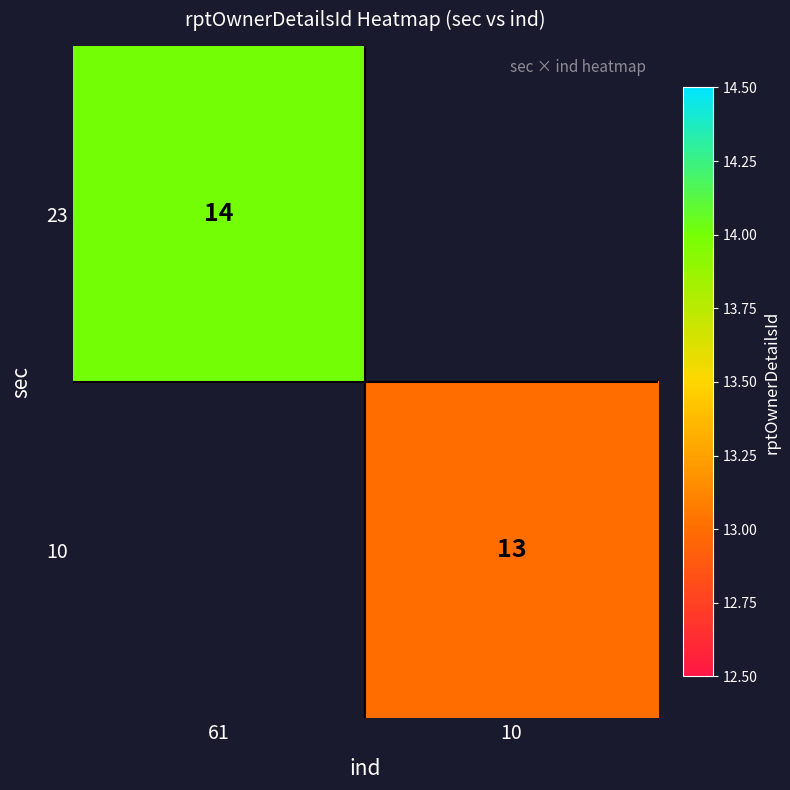

The 23 series shows 14 at 61. True or false?

True